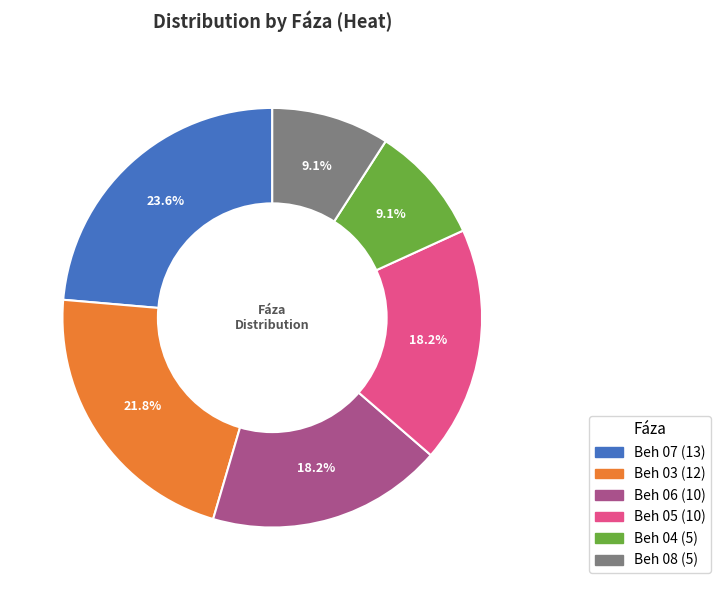

True or false: Beh 08 accounts for 20% of the total.

False